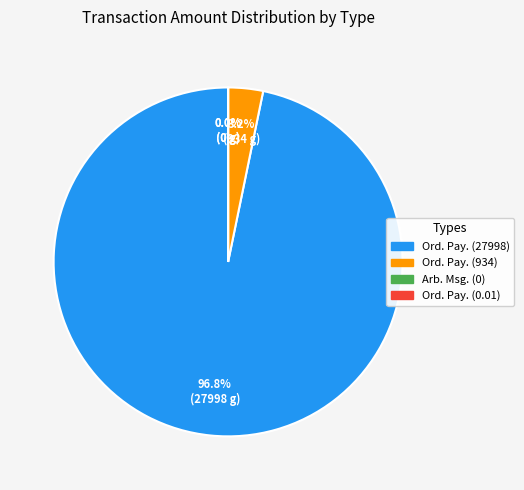

Is the sum of Ord. Pay. (27998) and Ord. Pay. (934) greater than half?

Yes